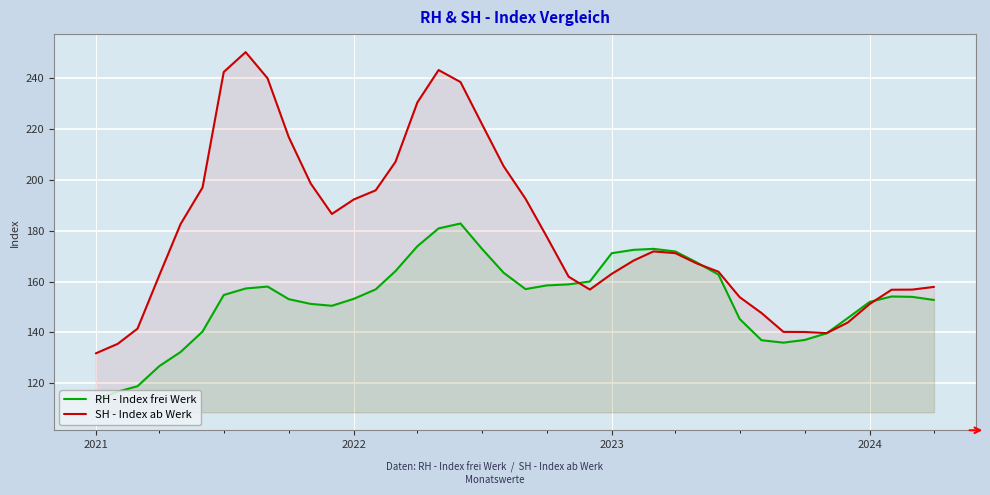

How many times do RH - Index frei Werk and SH - Index ab Werk cross each other?

4